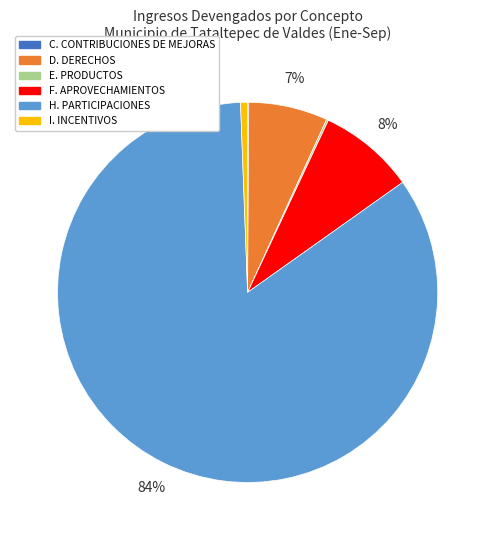

What is the majority slice?

H. PARTICIPACIONES